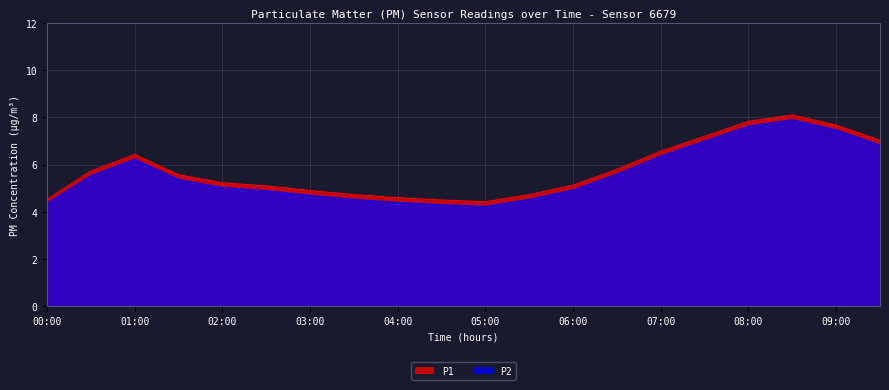

How many values in the P2 series exceed 5?

11